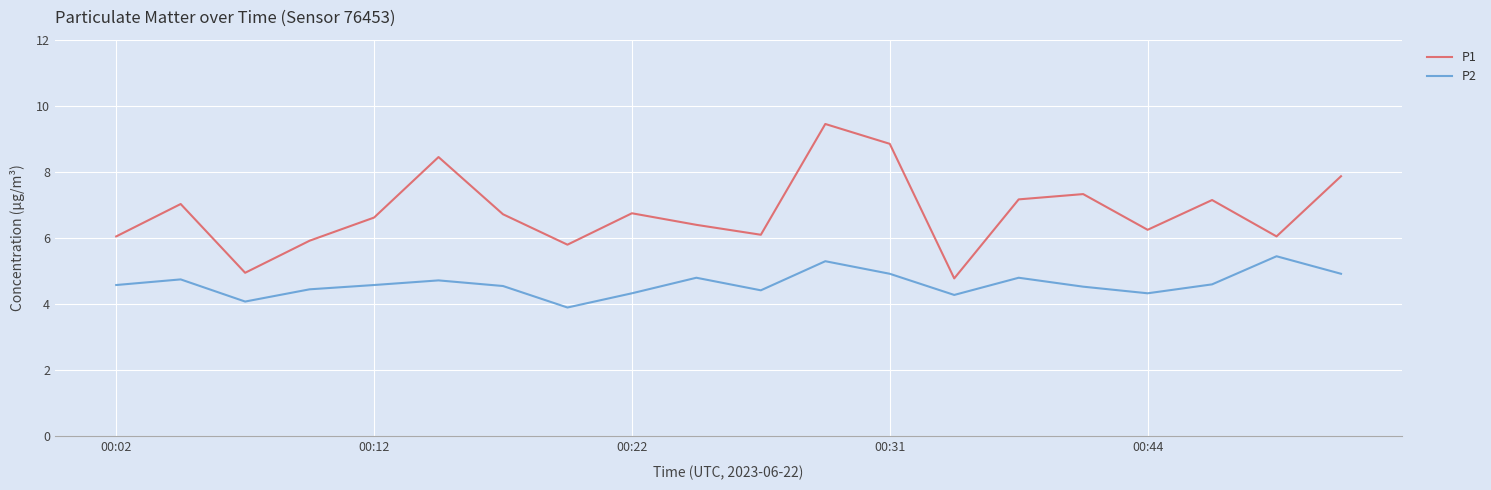

Rank the series by their maximum value, from lowest to highest.

P2, P1